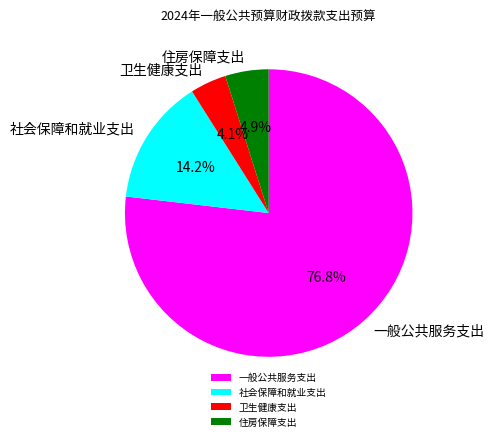

Does 一般公共服务支出 represent more than half of the total?

Yes